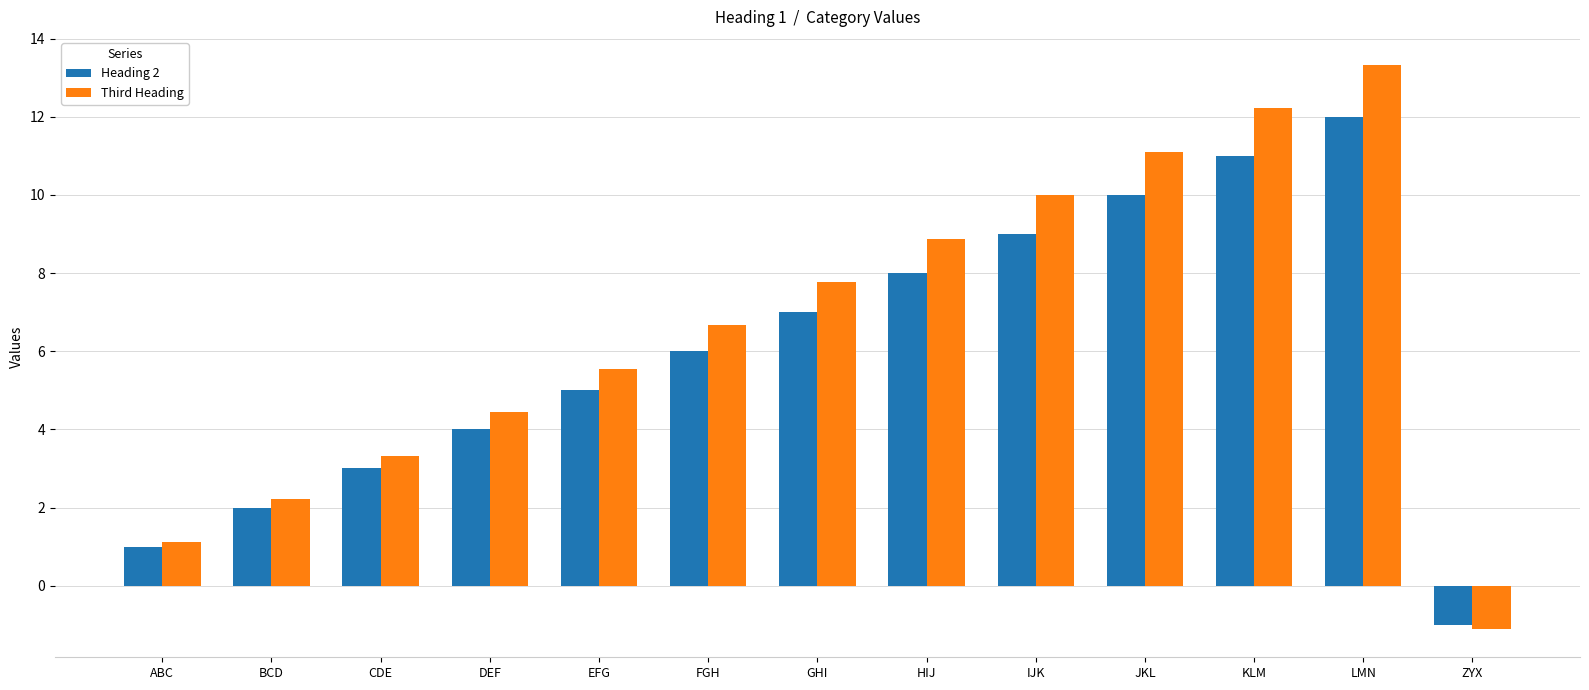

What is the sum of the Heading 2 values at BCD and ZYX?

1.0